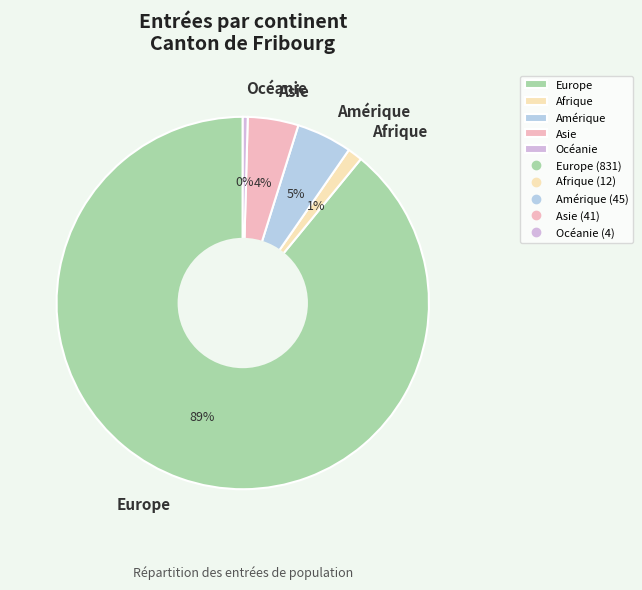

Between Afrique and Amérique, which is larger?

Amérique